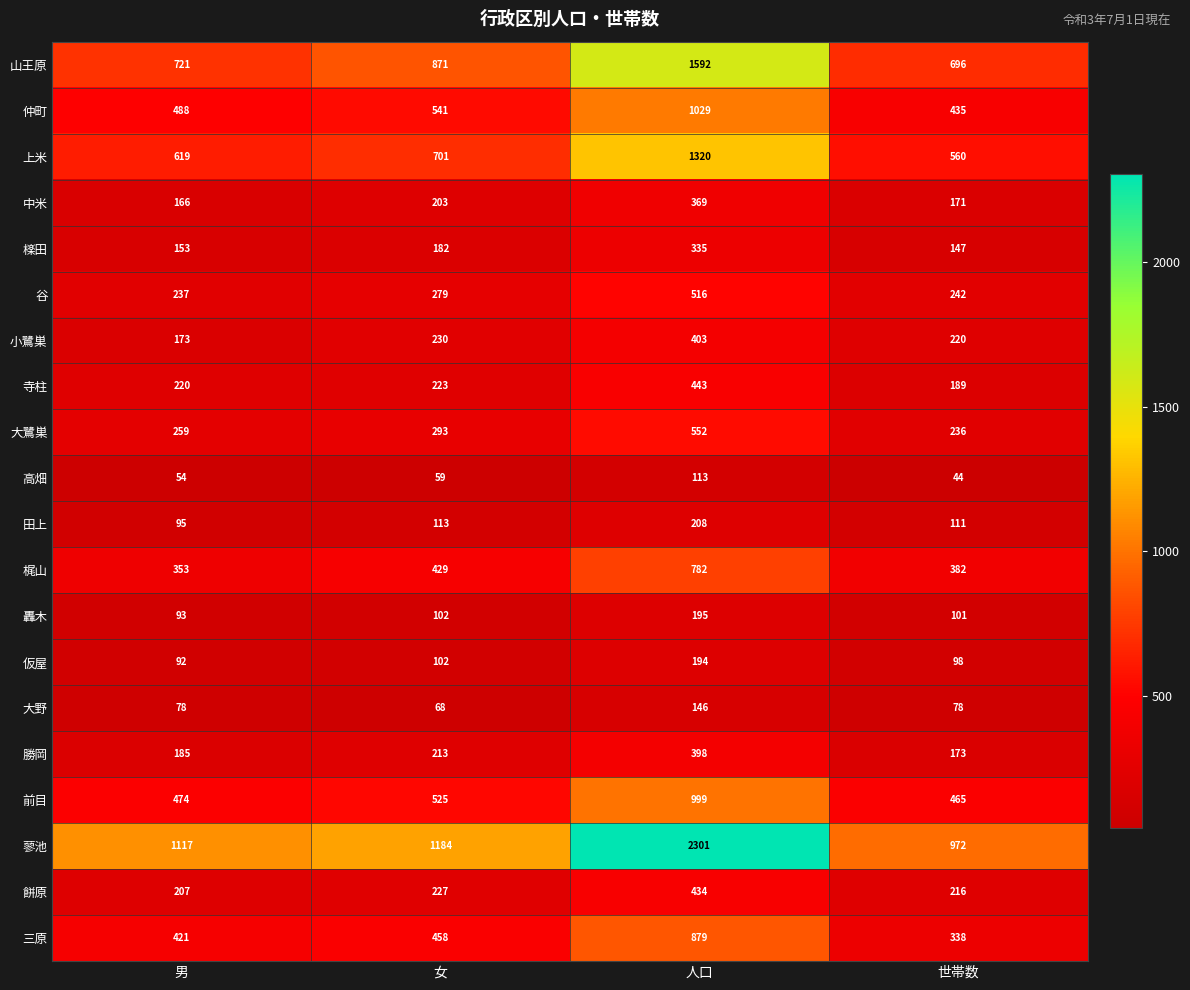

Which series has the largest range (max minus min)?

蓼池